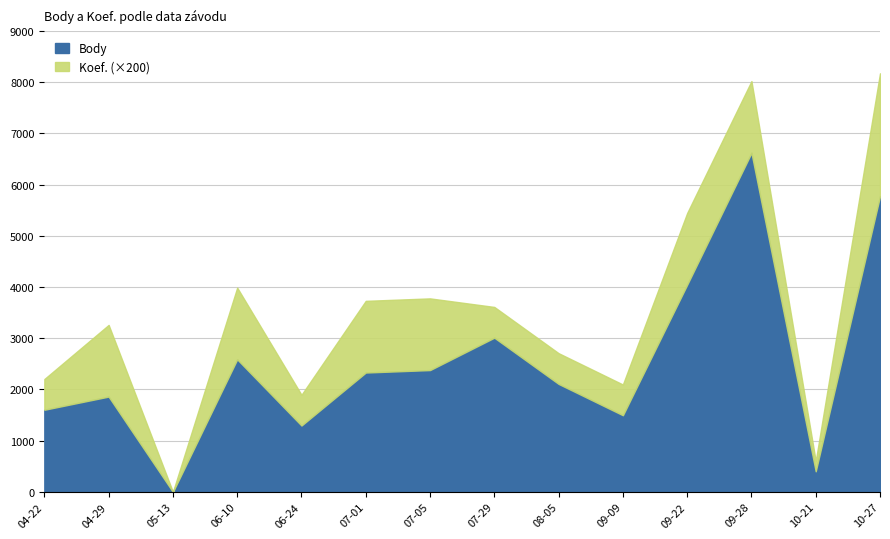

How many positive values does the Body series have?

13